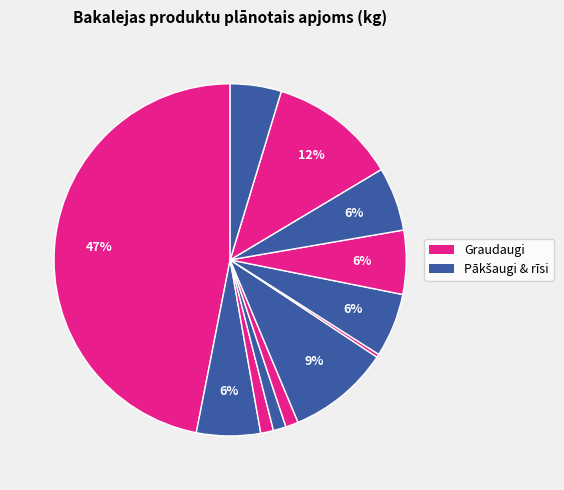

Count the number of slices in the pie.

12